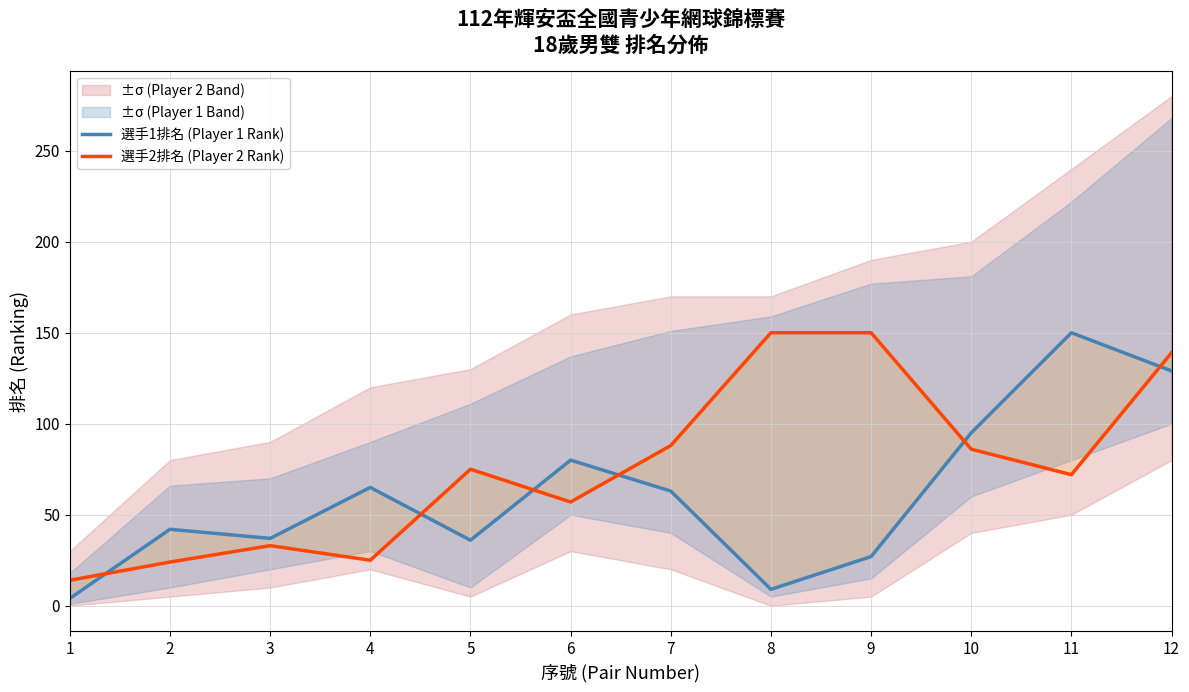

At which label does 選手2排名 (Player 2 Rank) first exceed 75?

7